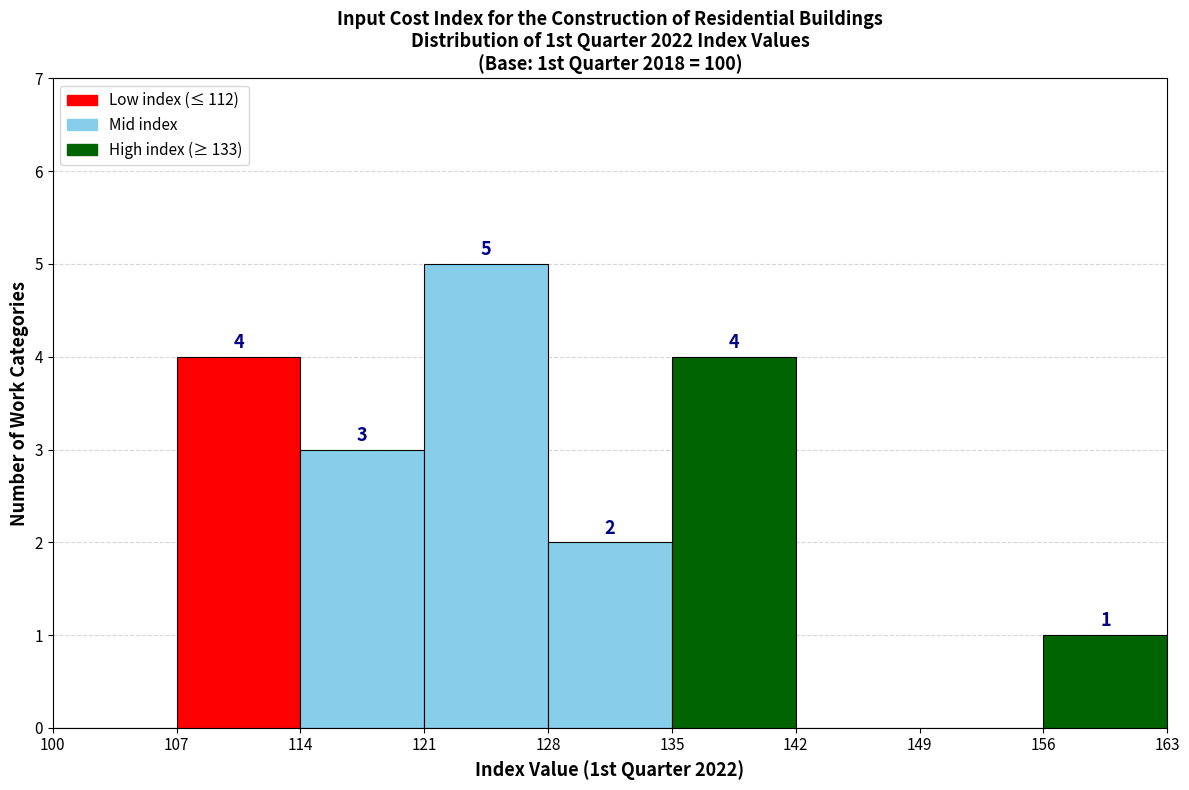

Which range on the x-axis has the tallest bar?

121 to 128